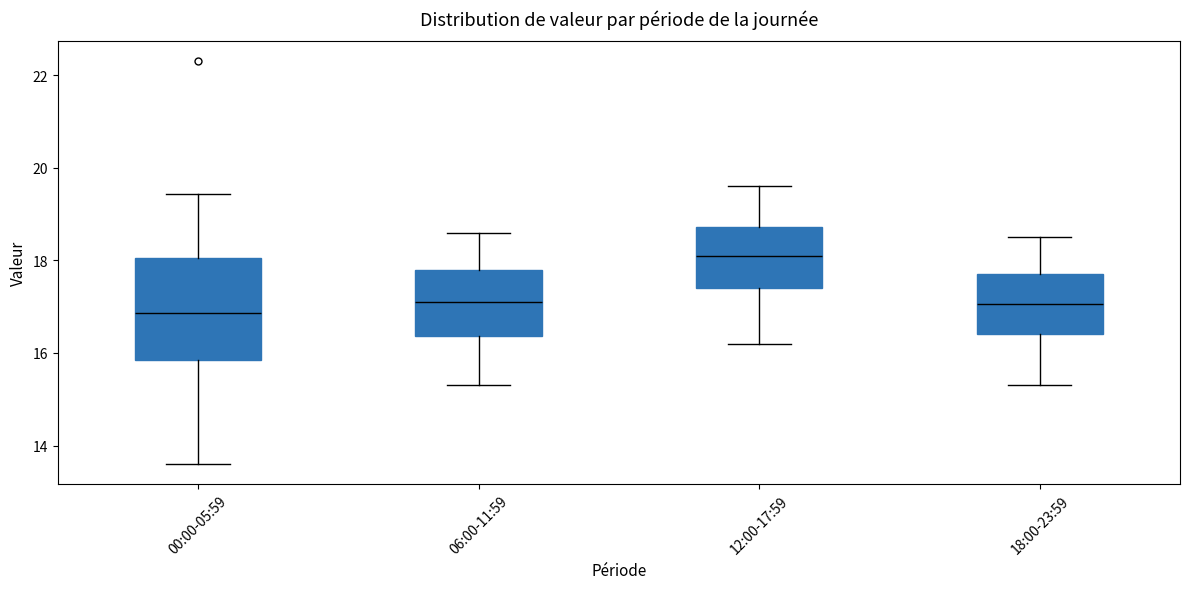

Comparing the boxes themselves (not the whiskers), which one is the tallest?

00:00-05:59